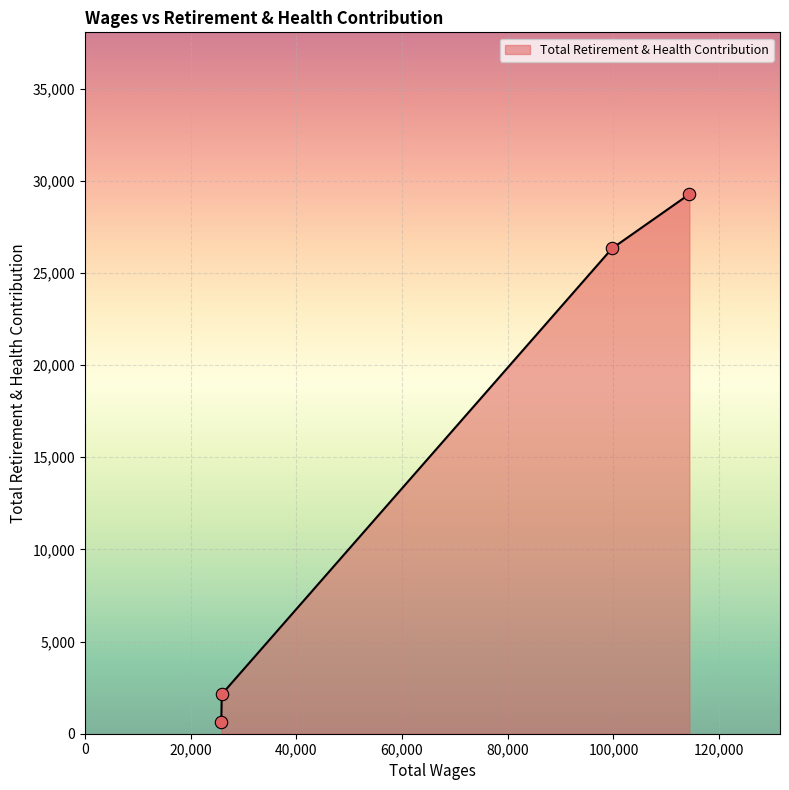

True or false: the data has more than 0 interior local peaks.

False